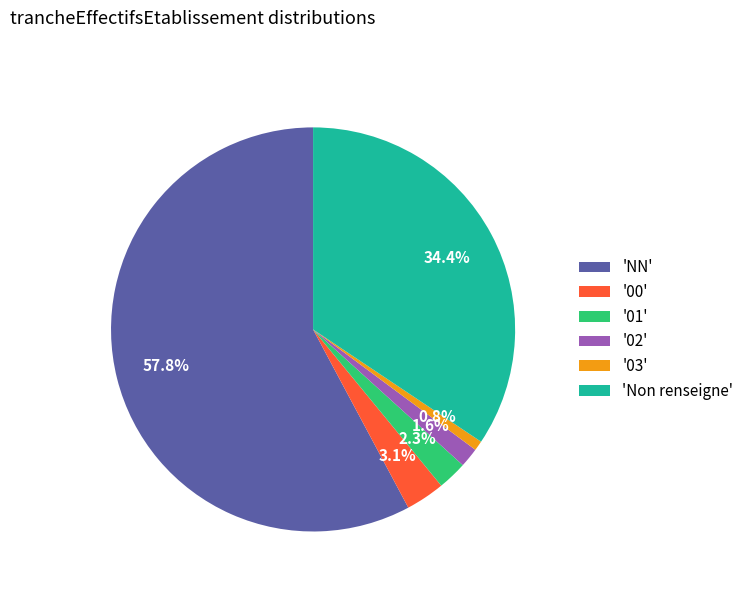

Between '02' and '00', which is larger?

'00'